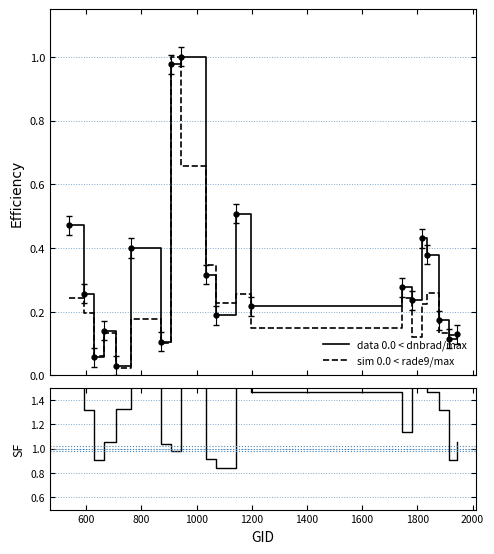

After their last crossing, which series has the higher values: sim 0.0 < rade9/max or data 0.0 < dnbrad/max?

data 0.0 < dnbrad/max